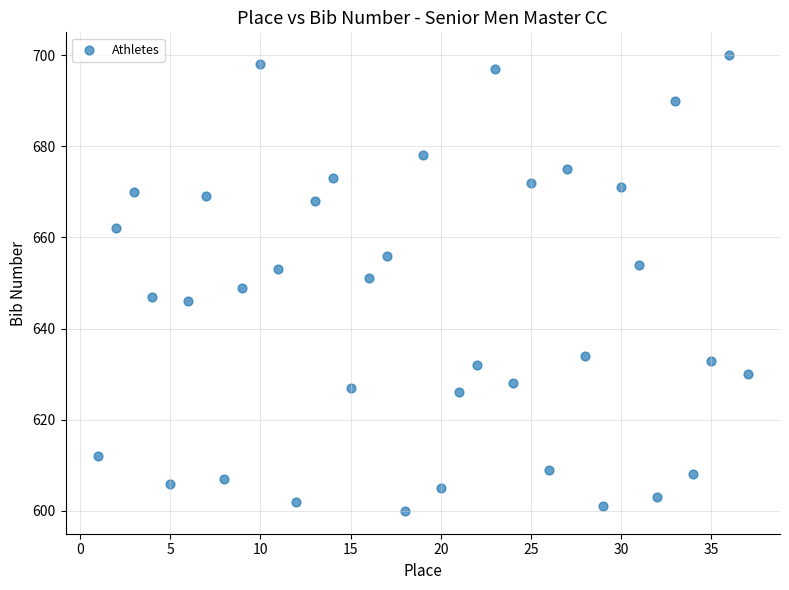

What is the range of X values (max minus min)?

36